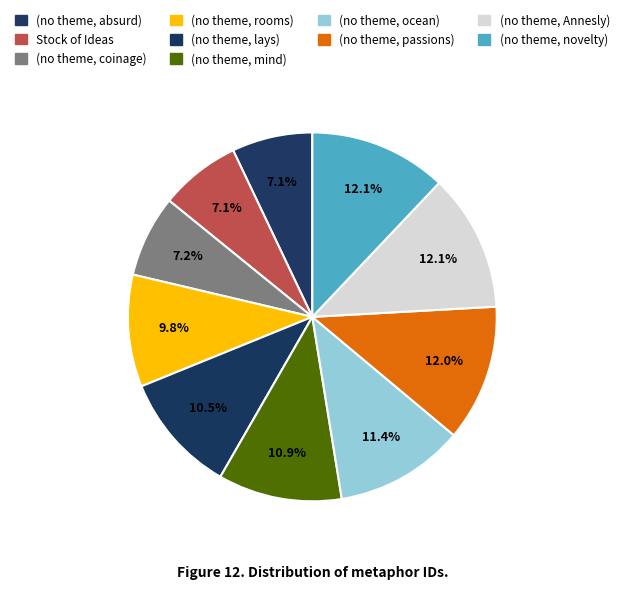

True or false: (no theme, mind) accounts for 25% of the total.

False